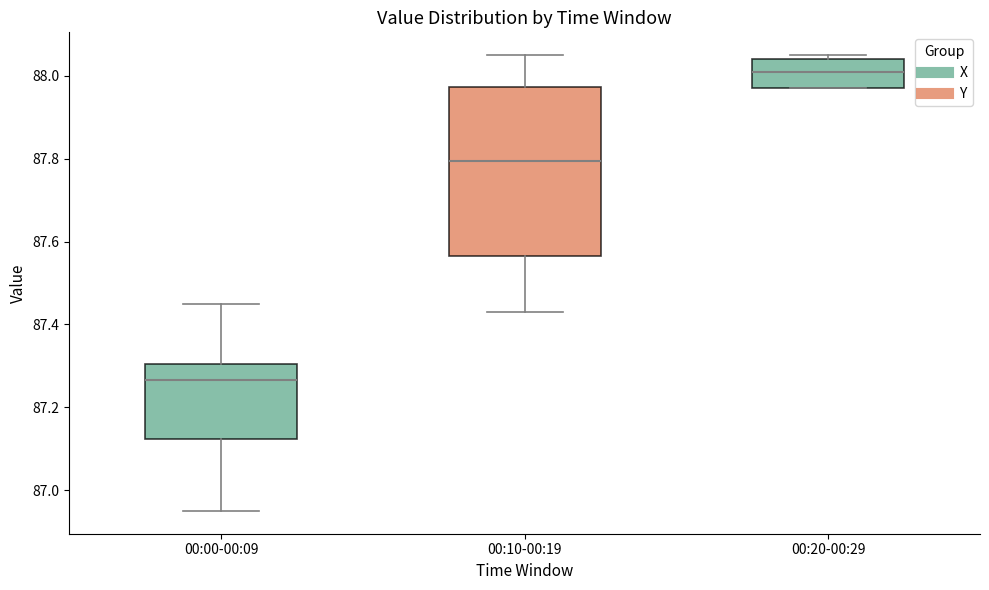

Reading left to right, read every box against the y-axis: the position of its median line, the range the box covers, and the ends of its whiskers. The values are not printed on the chart, so give them approximately, as read against the axis.

00:00-00:09: median 87.26, box 87.12 to 87.30, whiskers 86.96 to 87.46
00:10-00:19: median 87.80, box 87.56 to 87.98, whiskers 87.44 to 88.06
00:20-00:29: median 88.02, box 87.98 to 88.04, whiskers 87.98 to 88.06